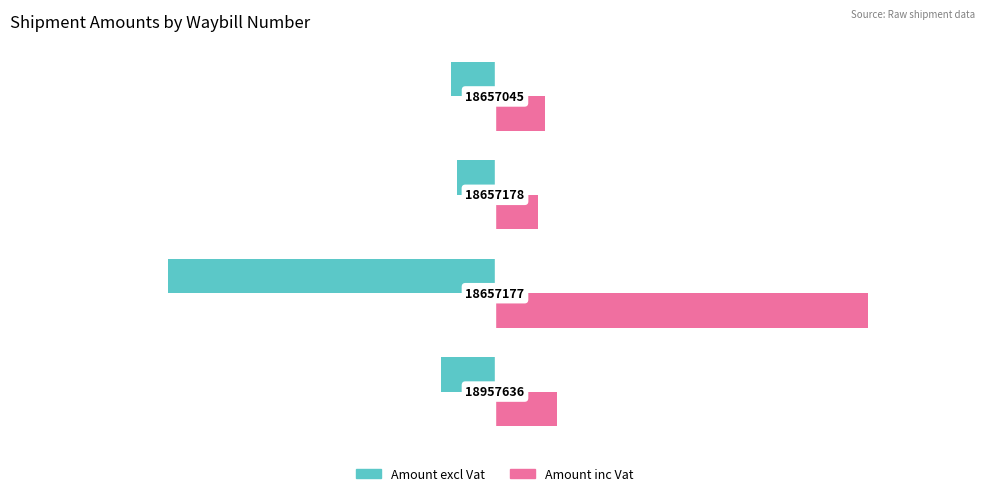

What are all the series names shown in the legend?

Amount excl Vat, Amount inc Vat